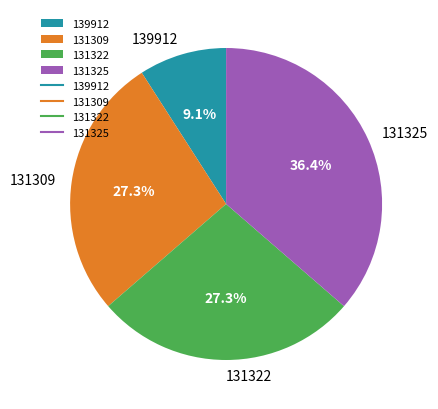

To the nearest percent, what percentage of the pie is 139912?

9%